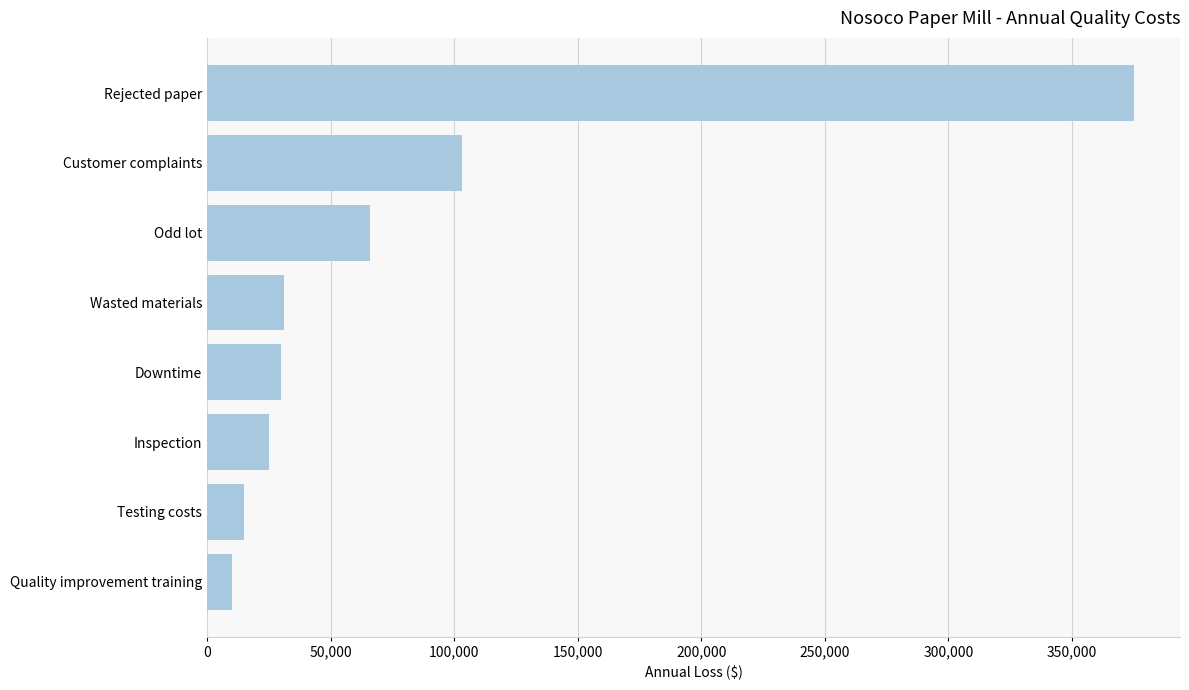

What is the sum of all values?

655000